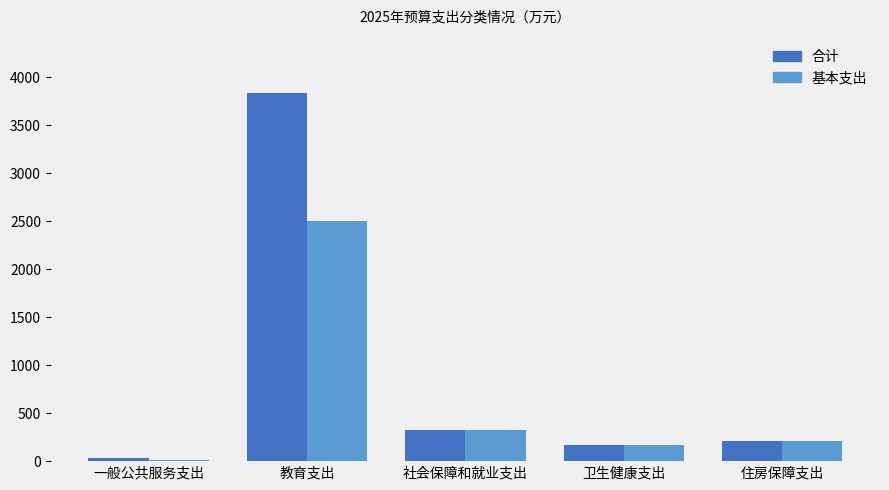

Is it true that 合计 equals 174.7 at 社会保障和就业支出?

False